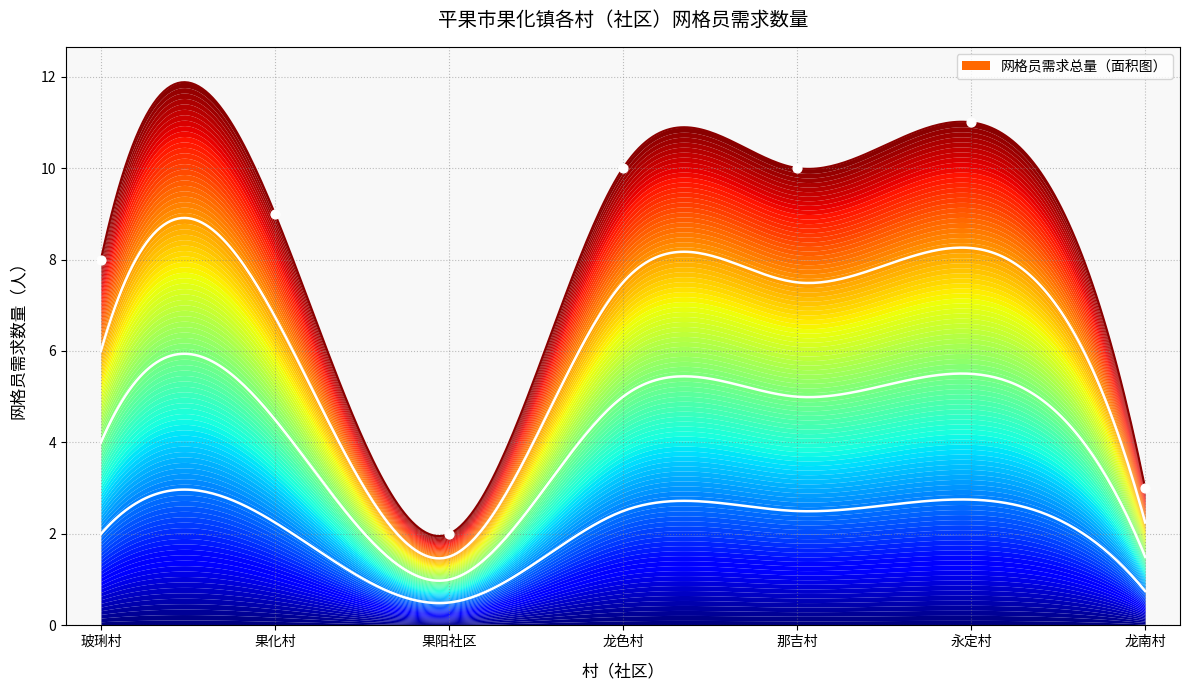

What is the ratio of the value at 龙南村 to the value at 永定村?

0.3